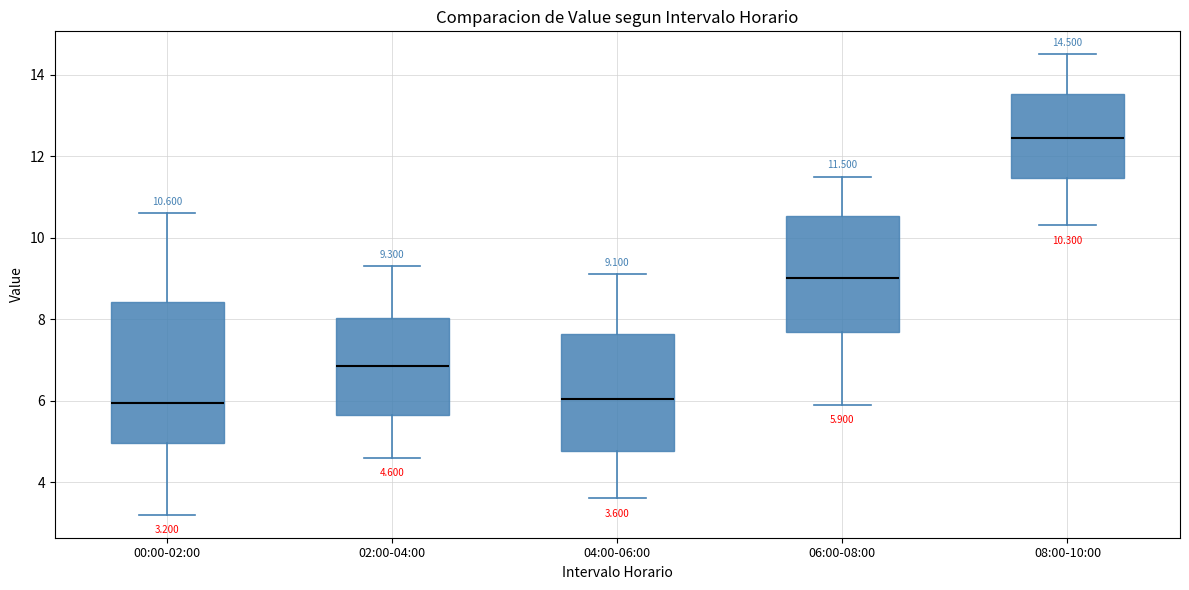

Which box has the highest median line?

08:00-10:00